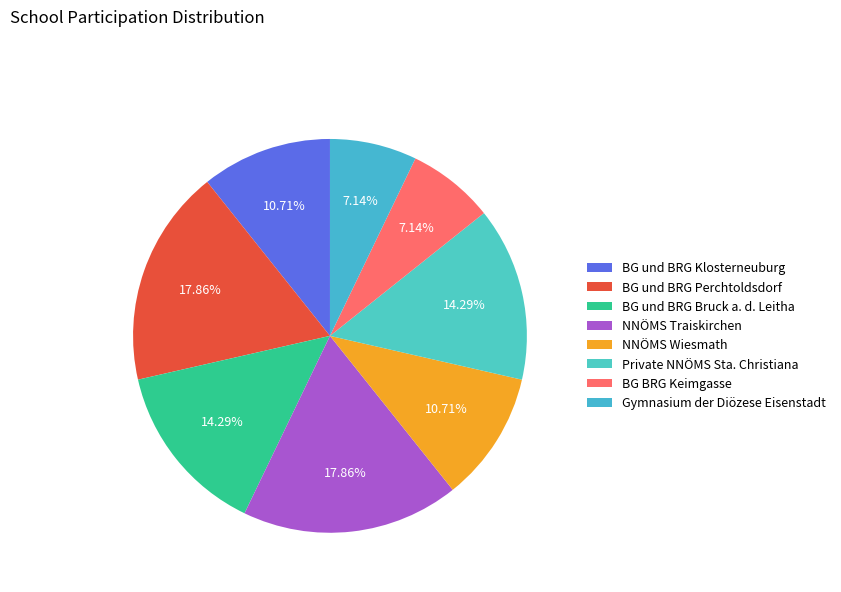

How many slices are in this pie chart?

8